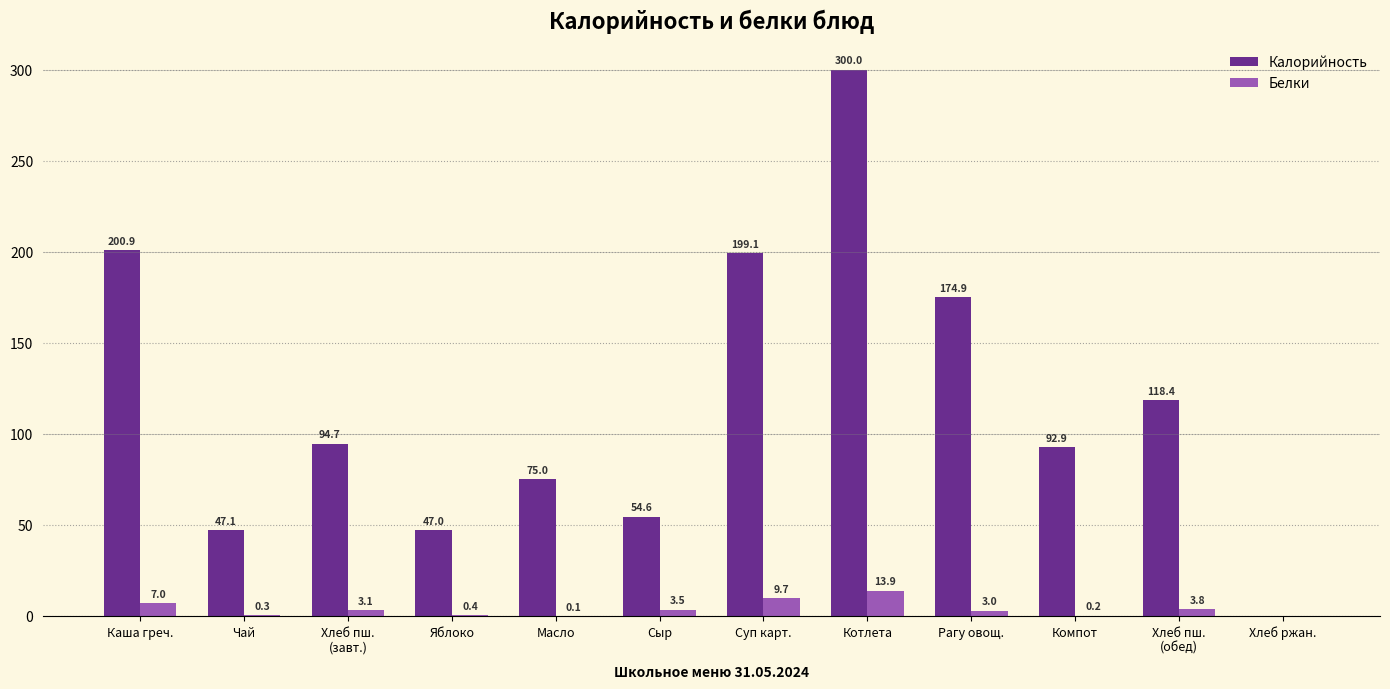

Reading left to right, list all the values displayed in this chart.

Калорийность: Каша греч.=200.9	Чай=47.1	Хлеб пш.
(завт.)=94.7	Яблоко=47.0	Масло=75.0	Сыр=54.6	Суп карт.=199.1	Котлета=300.0	Рагу овощ.=174.9	Компот=92.9	Хлеб пш.
(обед)=118.4	Хлеб ржан.=0.0
Белки: Каша греч.=7.0	Чай=0.3	Хлеб пш.
(завт.)=3.1	Яблоко=0.4	Масло=0.1	Сыр=3.5	Суп карт.=9.7	Котлета=13.9	Рагу овощ.=3.0	Компот=0.2	Хлеб пш.
(обед)=3.8	Хлеб ржан.=0.0